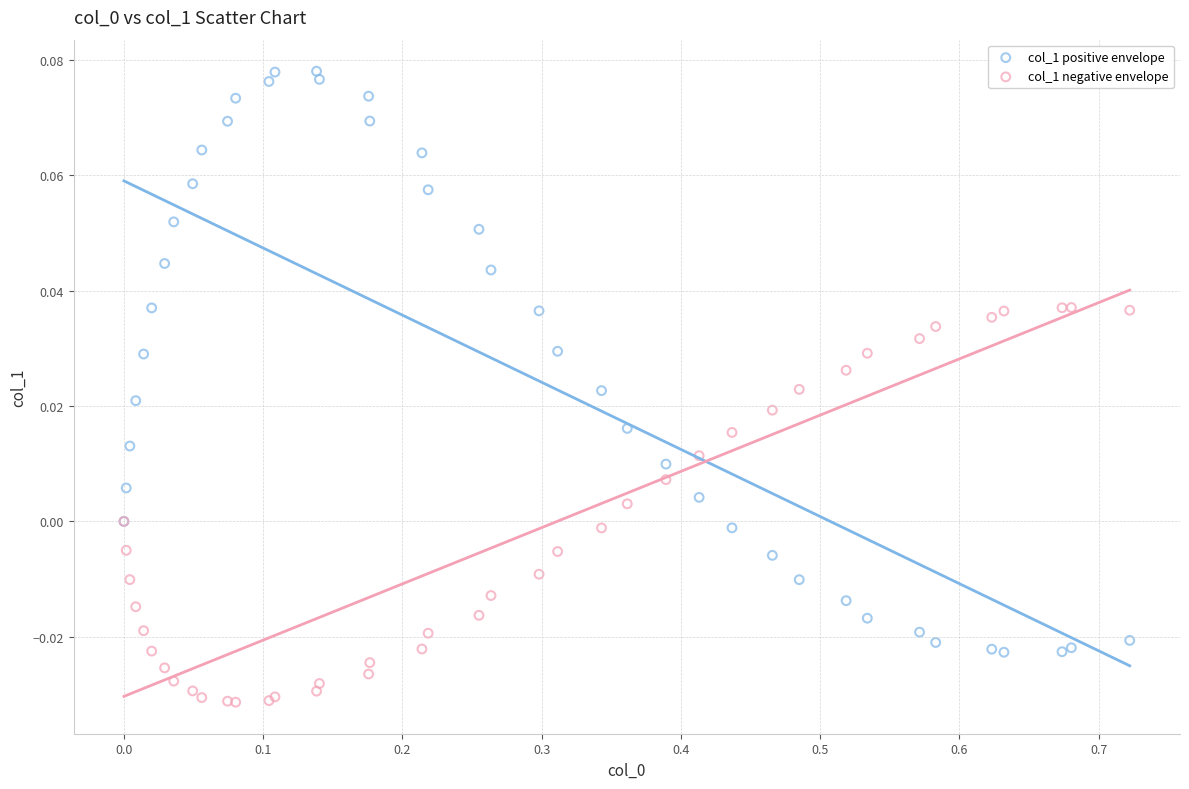

Which series contains the highest Y value?

col_1 positive envelope